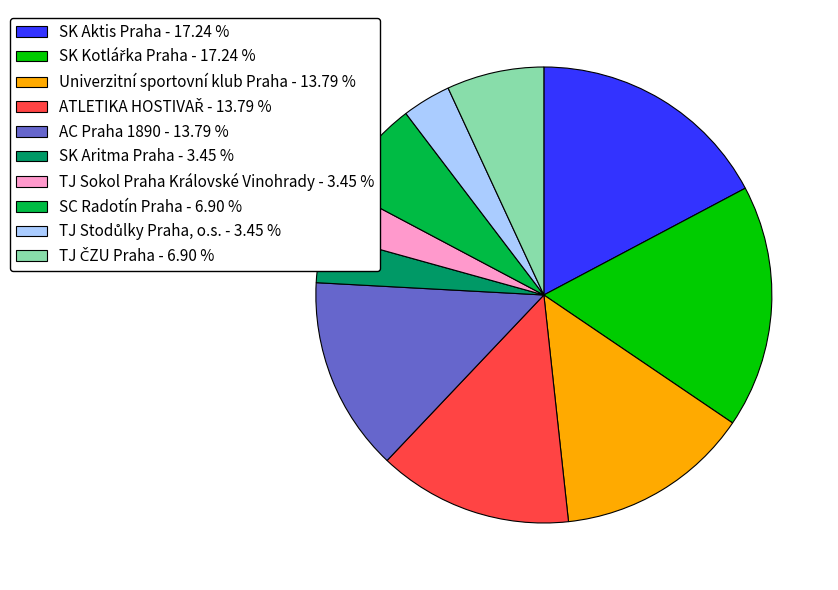

Combined, do SC Radotín Praha - 6.90 % and TJ Sokol Praha Královské Vinohrady - 3.45 % account for over 50%?

No